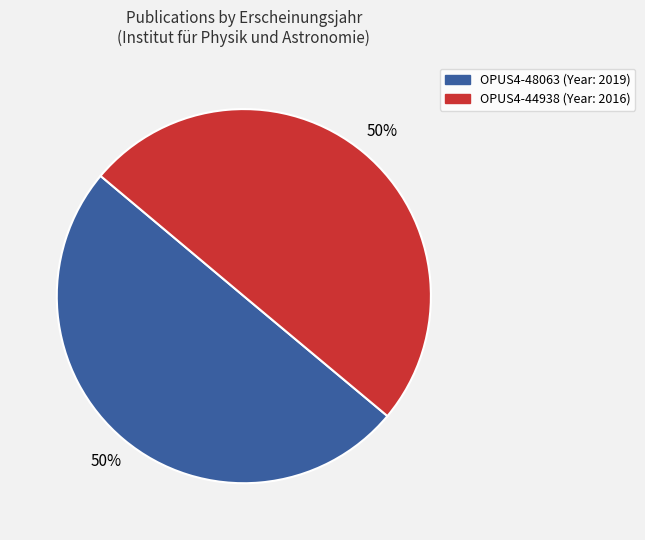

Do OPUS4-44938 and OPUS4-48063 together represent more than half of the pie?

Yes